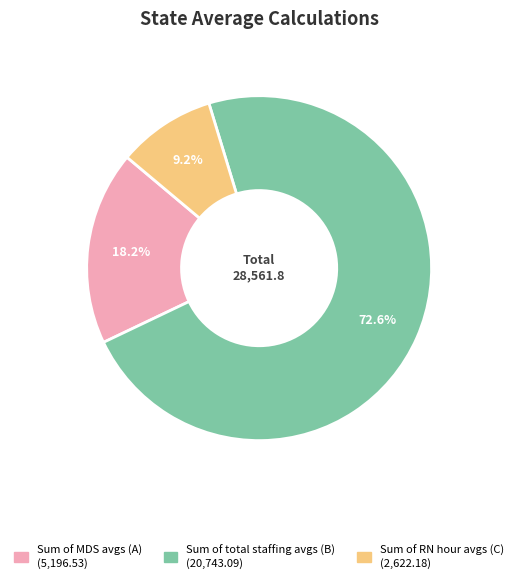

Which category has the biggest portion of the pie?

Sum of total staffing avgs (B)